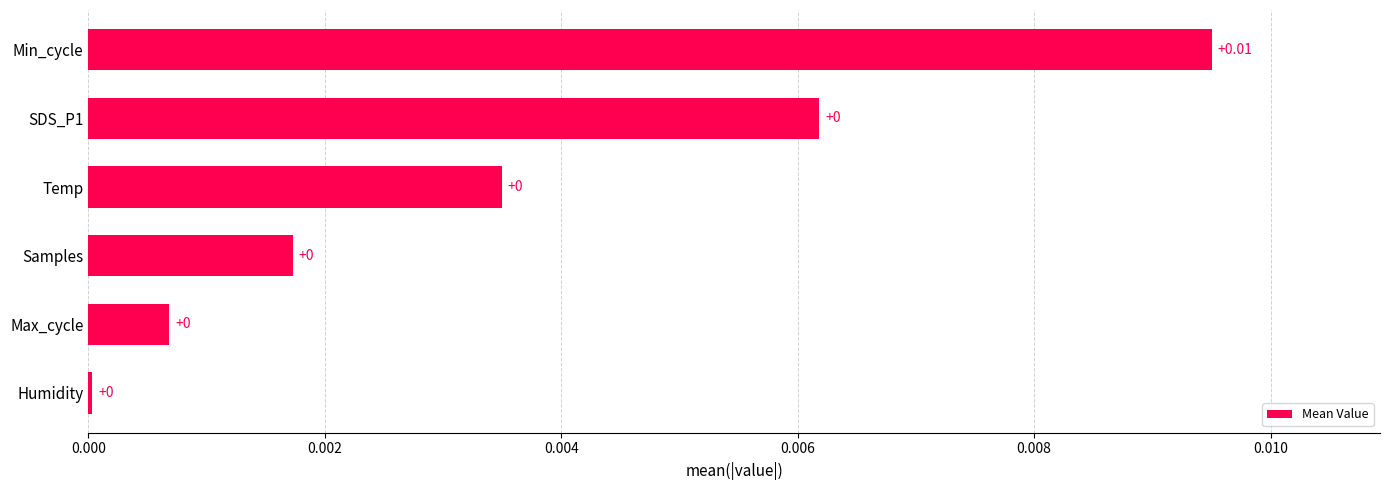

Which has a higher value, Samples or Min_cycle?

Min_cycle